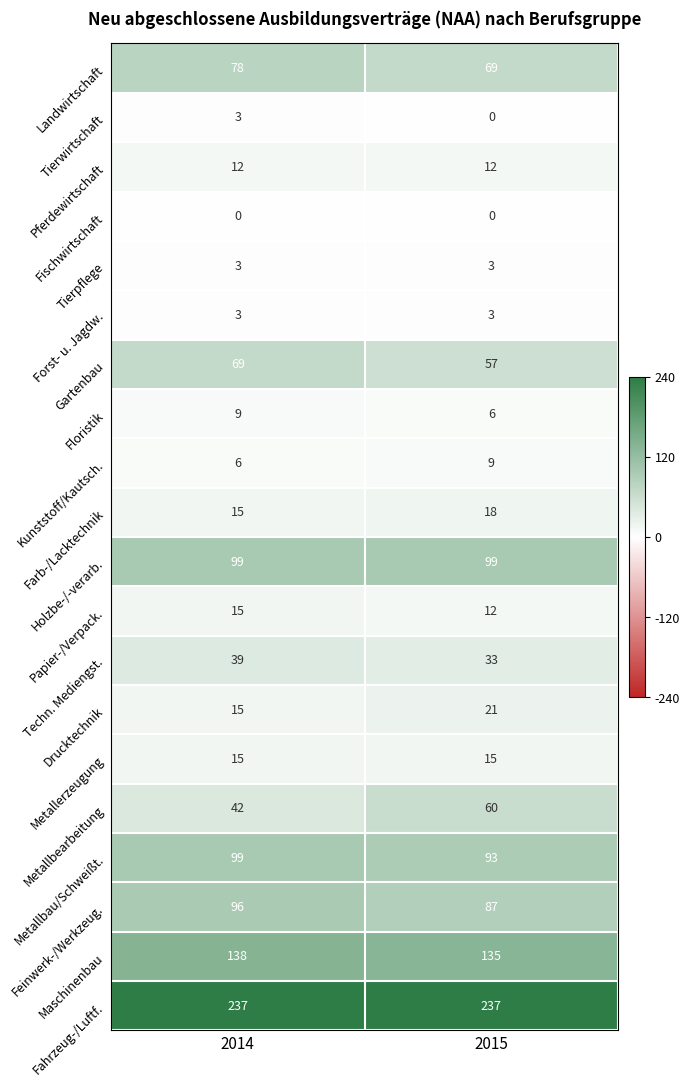

The Tierwirtschaft series shows 0 at 2015. True or false?

True